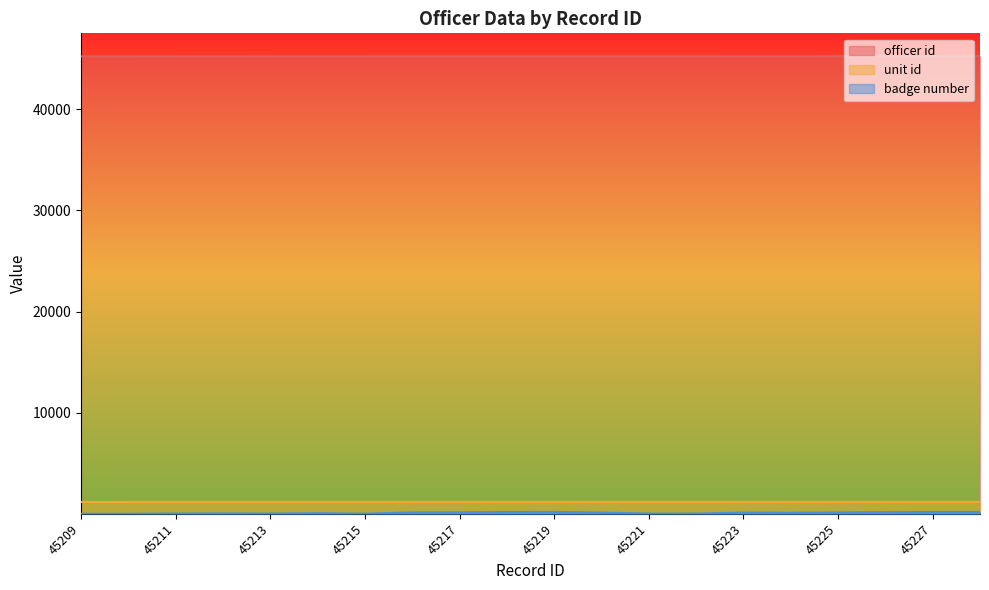

What is the difference between the badge number values at 45211 and 45223?

103